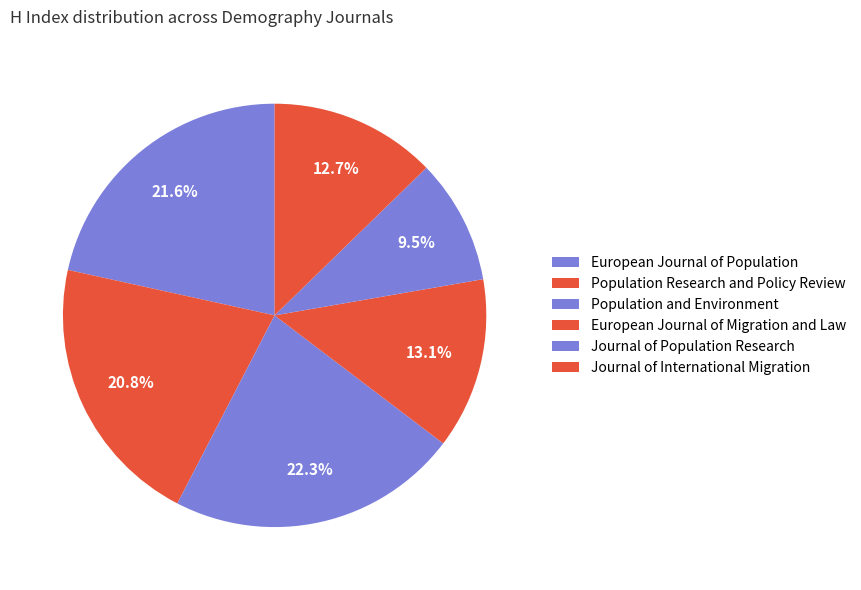

How many slices are in this pie chart?

6